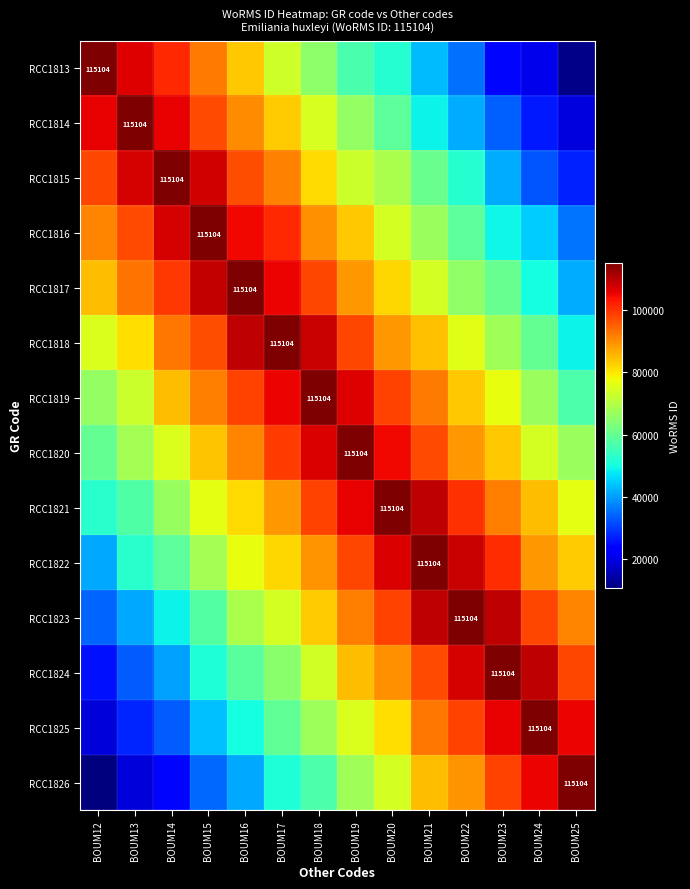

At which label is RCC1816 closest to 75450?

BOUM20